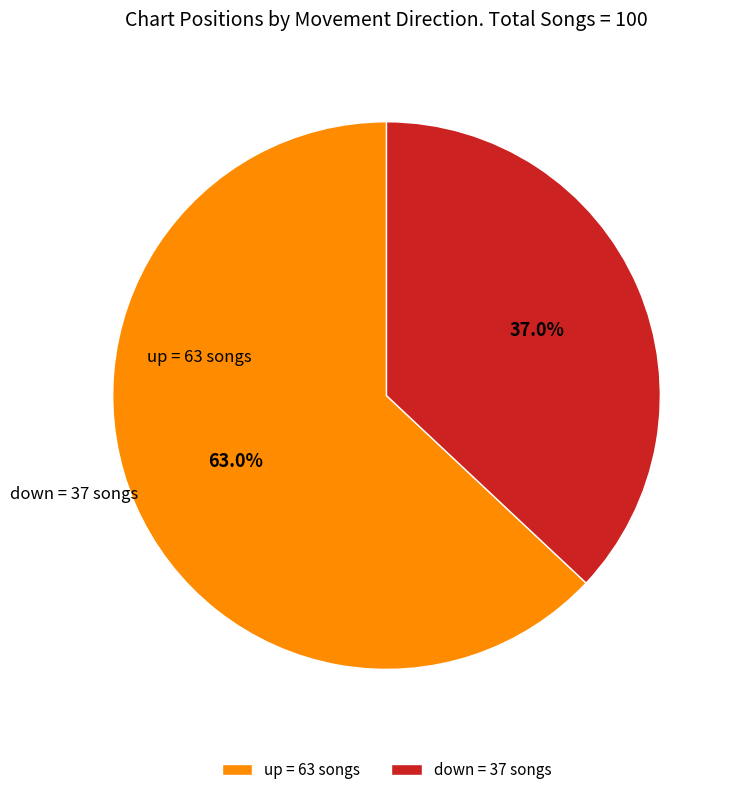

Is the sum of up and down greater than half?

Yes